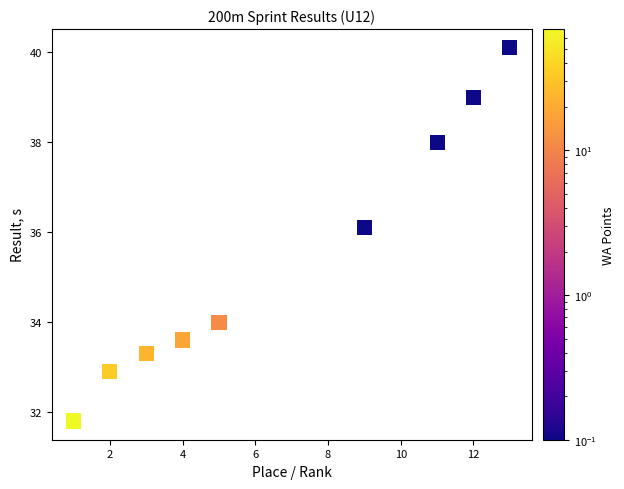

What is the range of Y values (max minus min)?

8.3